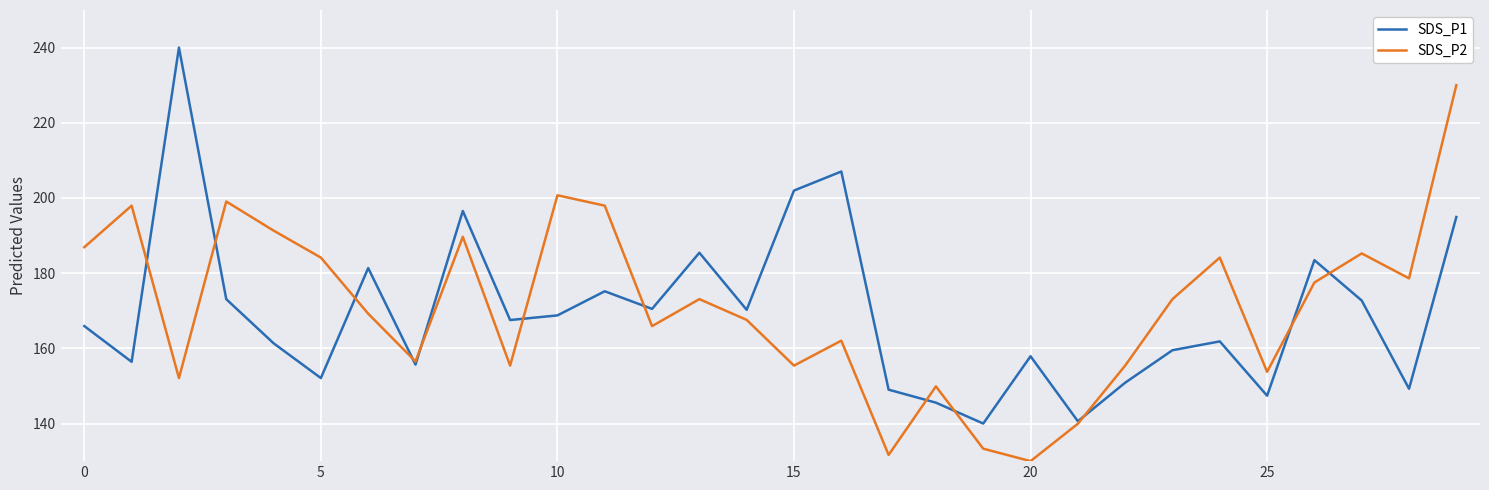

What is the greatest value displayed?

240.0